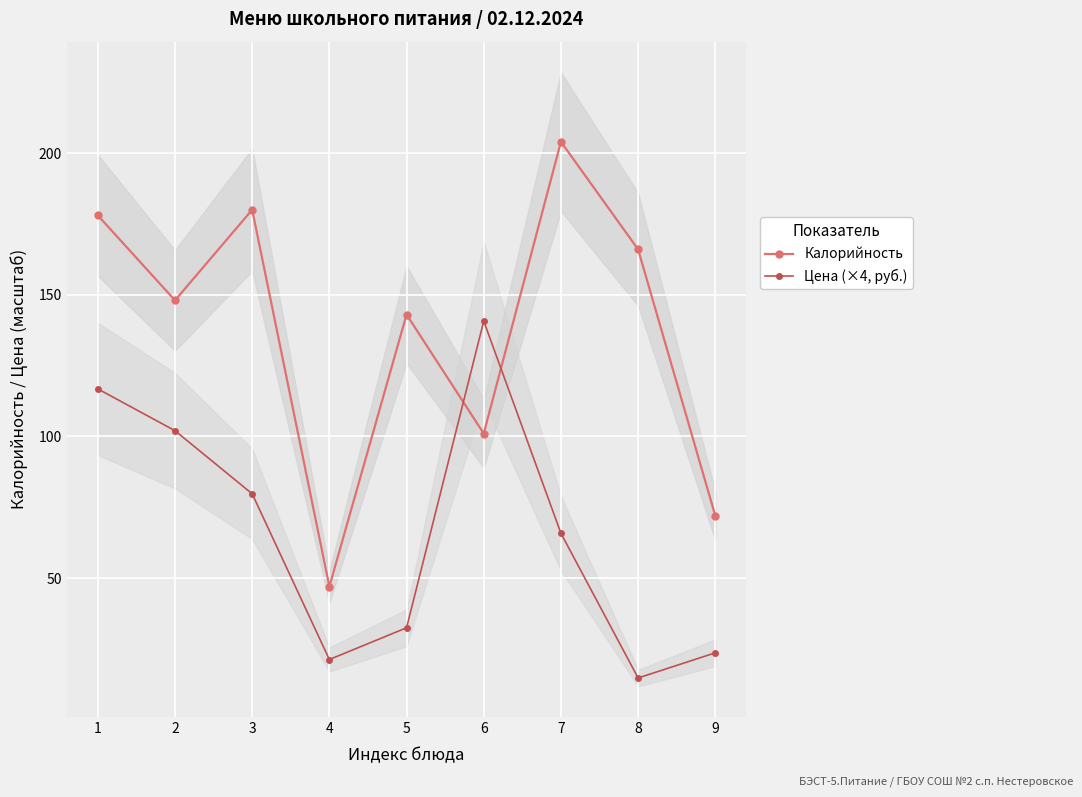

What is the total value across all series at 2?

250.0